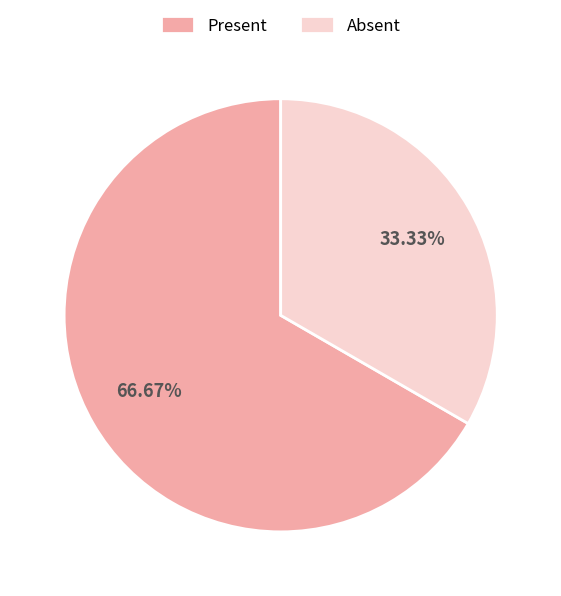

How many segments does this pie chart have?

2